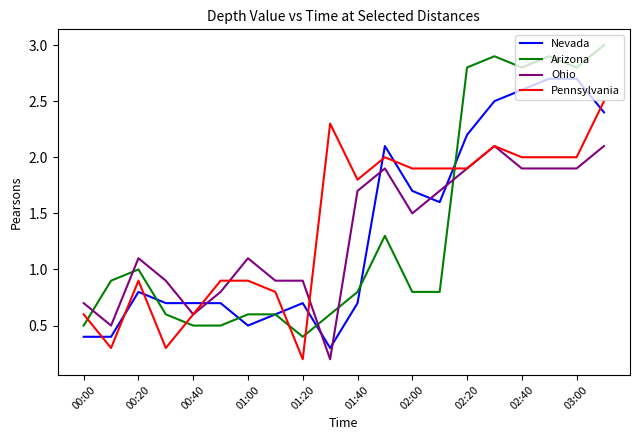

What is the maximum value shown in the chart?

3.0